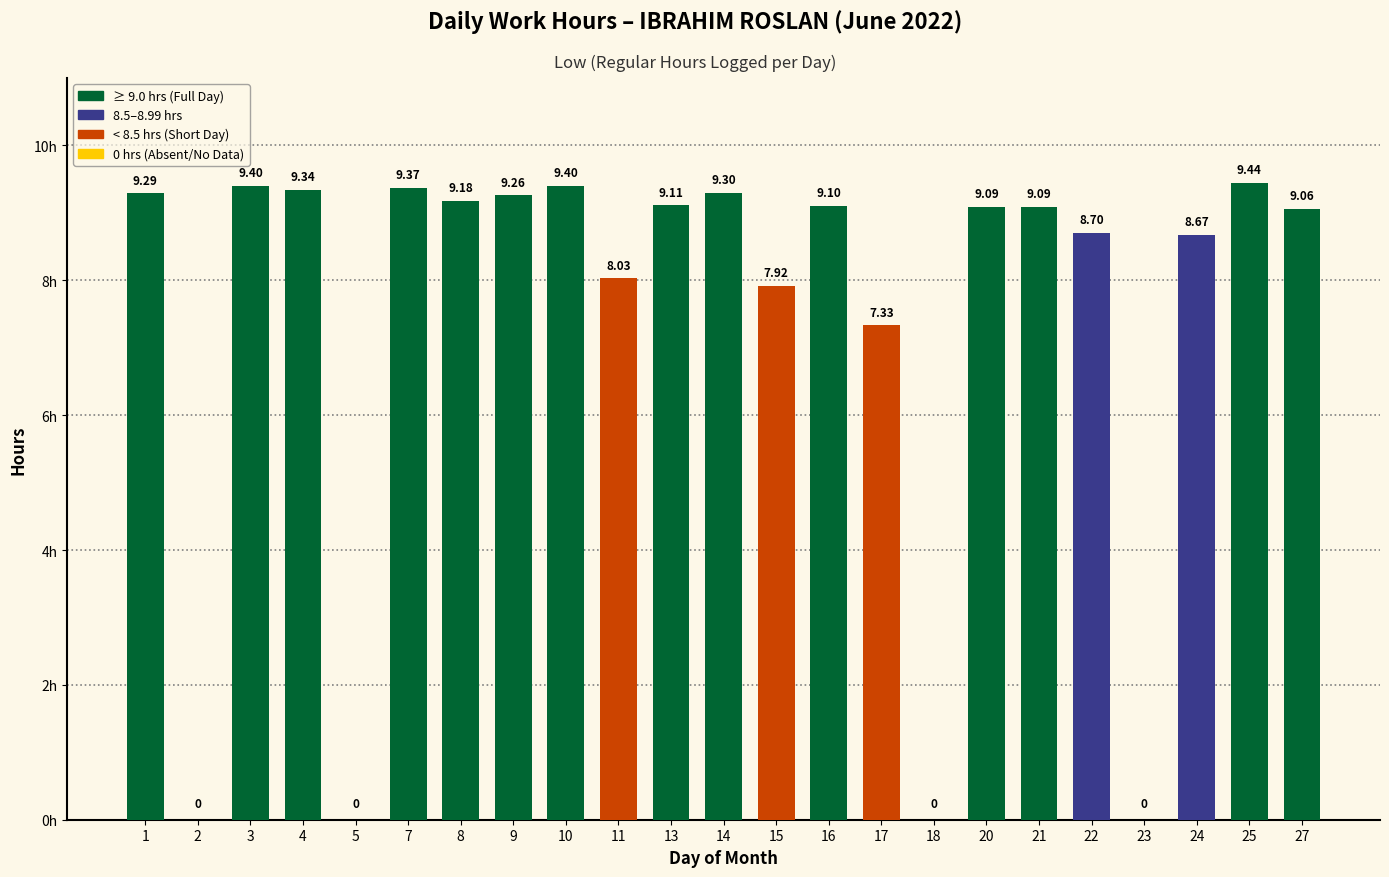

Count the number of values greater than 9.

14